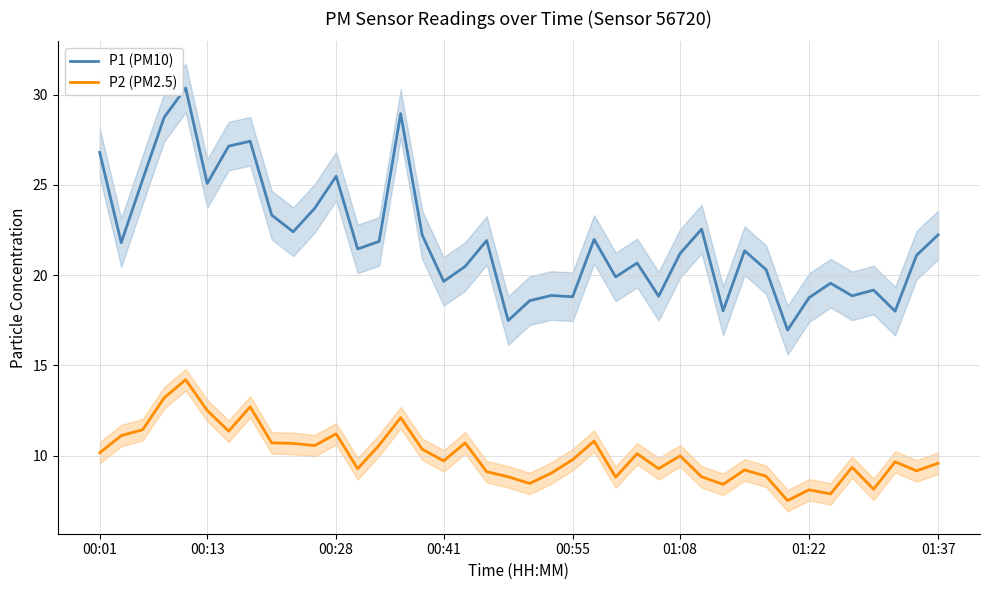

True or false: P1 (PM10) and P2 (PM2.5) cross at least once.

False